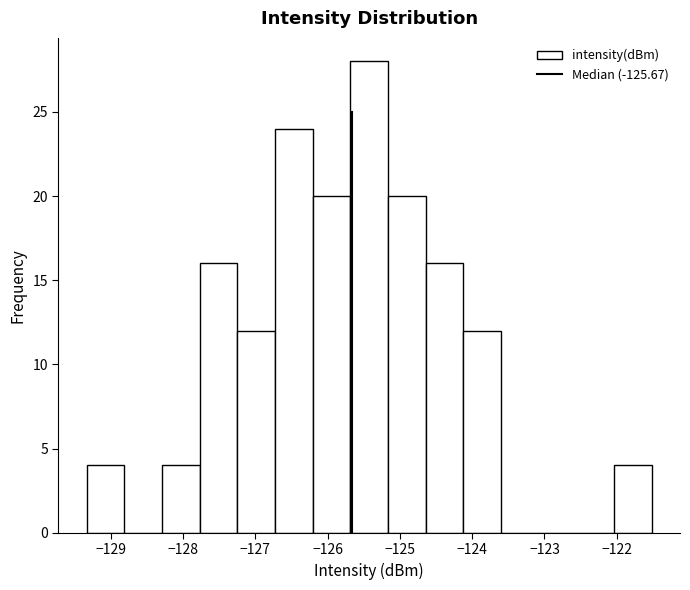

Reading left to right, transcribe this chart: for each bar, give the range it covers on the x-axis and its height. Neither the bar edges nor the heights are printed on the chart, so give them approximately, as read against the axes.

-129.3 to -128.8: 4
-128.8 to -128.3: 0
-128.3 to -127.8: 4
-127.8 to -127.2: 16
-127.2 to -126.7: 12
-126.7 to -126.2: 24
-126.2 to -125.7: 20
-125.7 to -125.2: 28
-125.2 to -124.6: 20
-124.6 to -124.1: 16
-124.1 to -123.6: 12
-123.6 to -123.1: 0
-123.1 to -122.6: 0
-122.6 to -122.0: 0
-122.0 to -121.5: 4